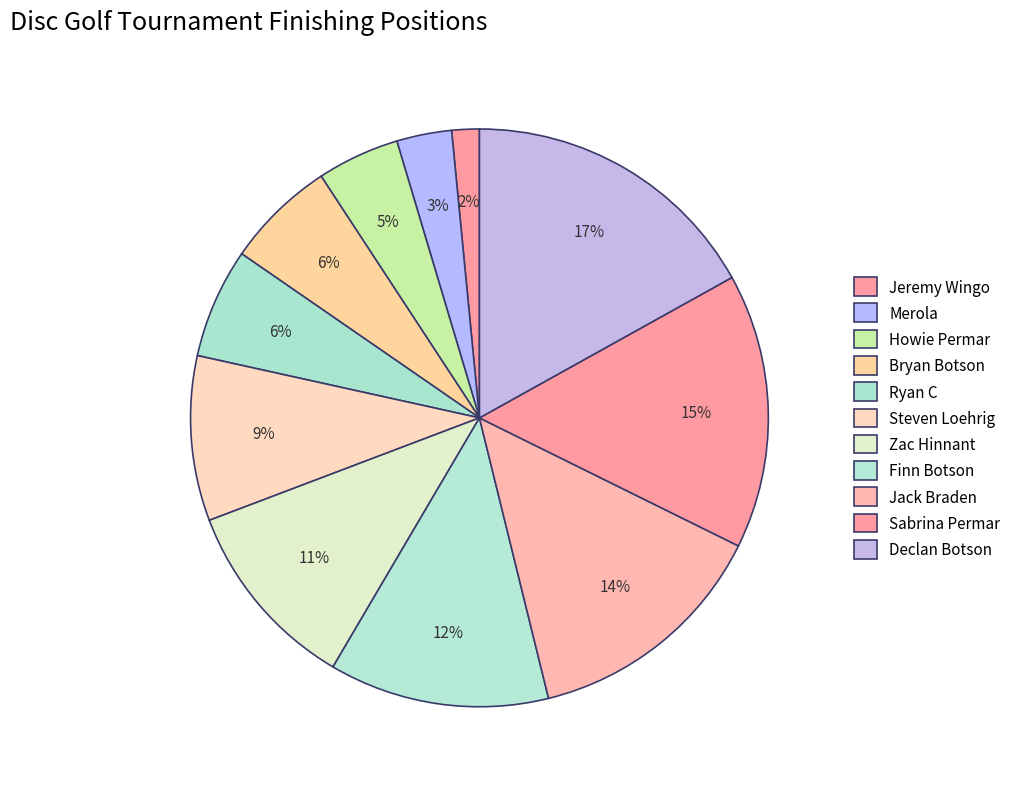

Count the number of slices in the pie.

11